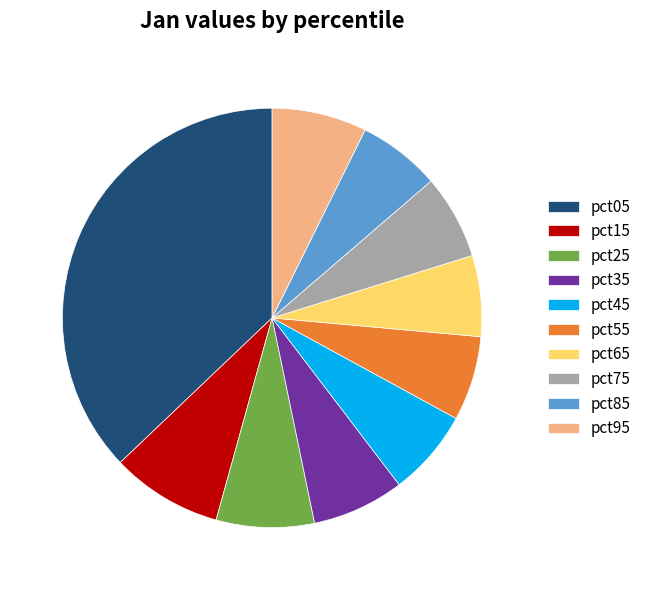

Between pct45 and pct95, which is larger?

pct95